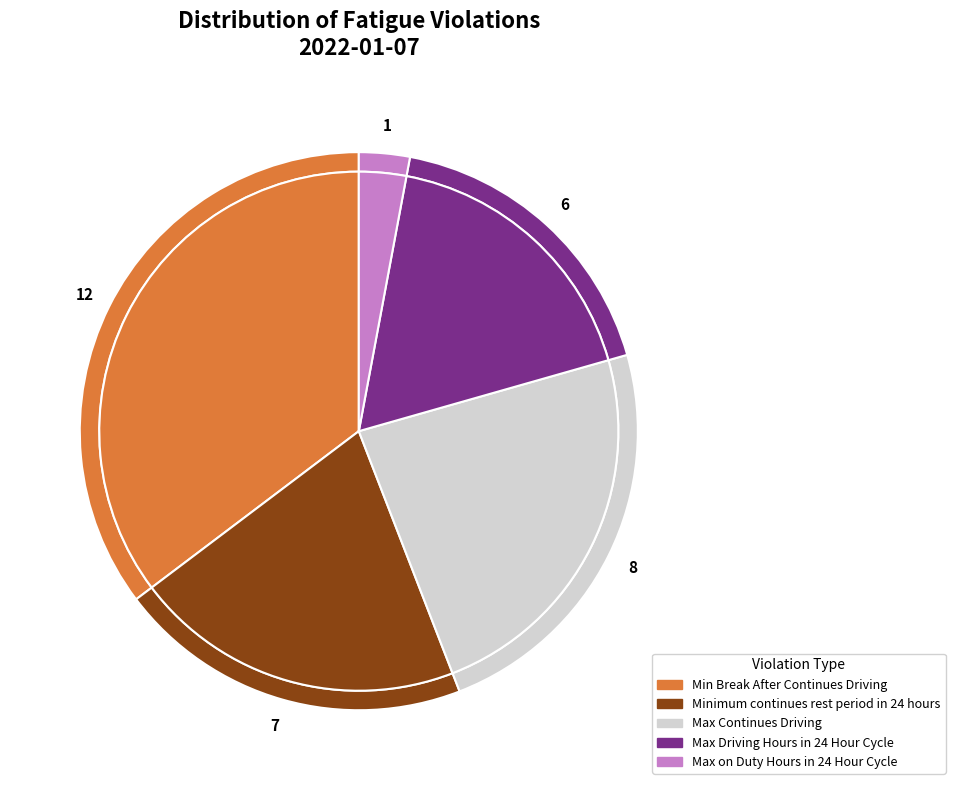

What is the smallest slice in the pie chart?

Max on Duty Hours in 24 Hour Cycle